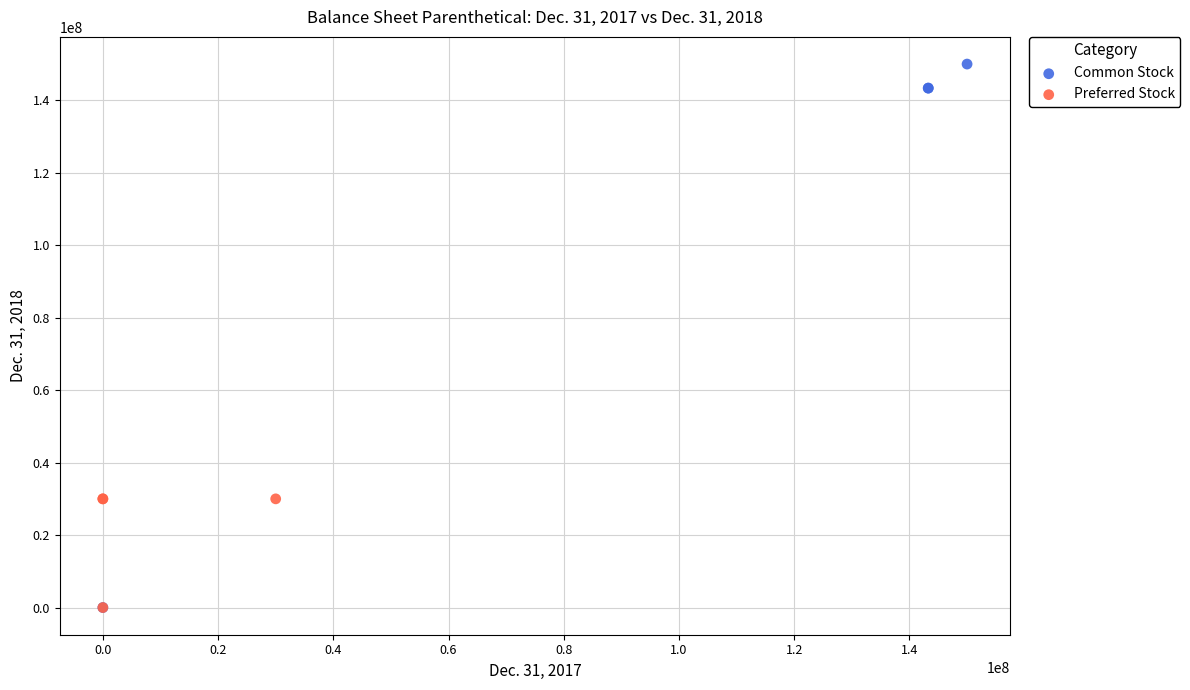

Which series reaches the maximum Y coordinate?

Common Stock